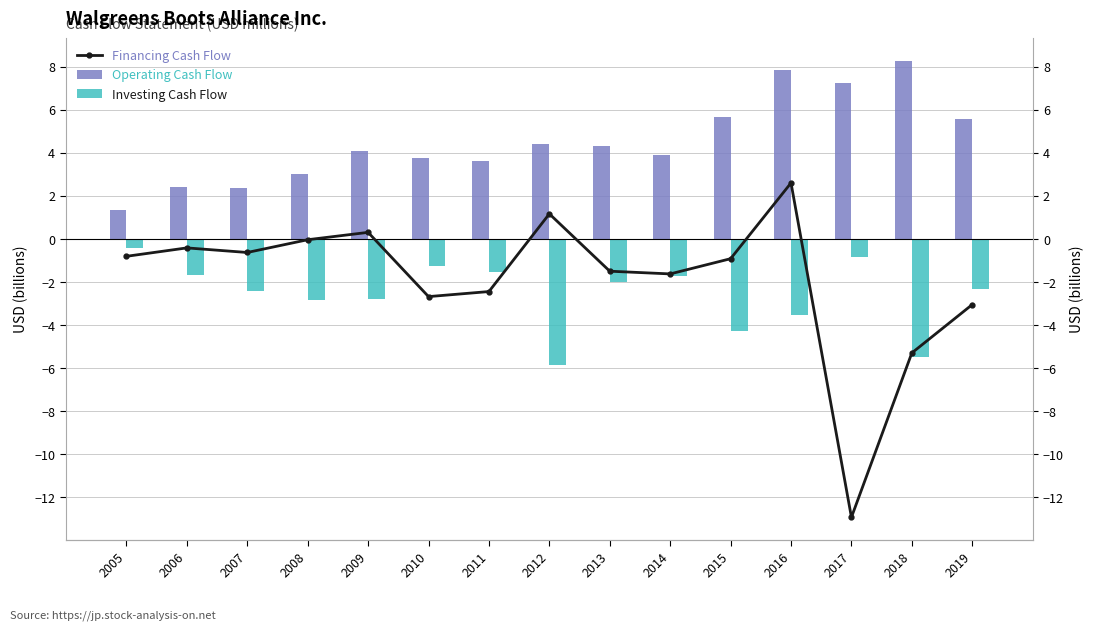

How many categories are shown in the chart?

15